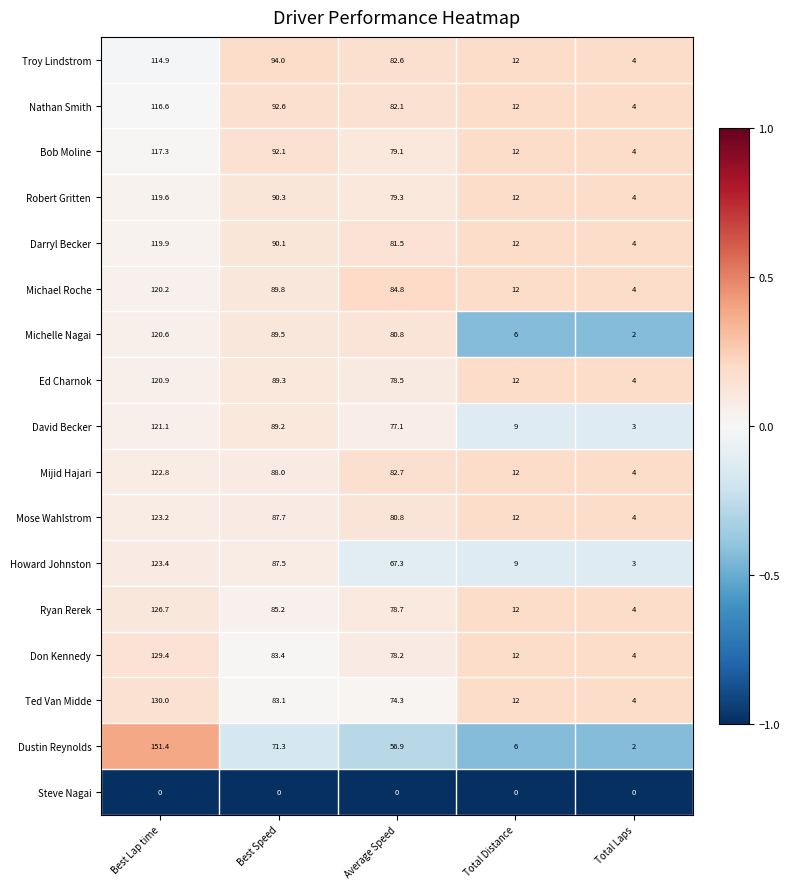

How many series are shown in this chart?

17